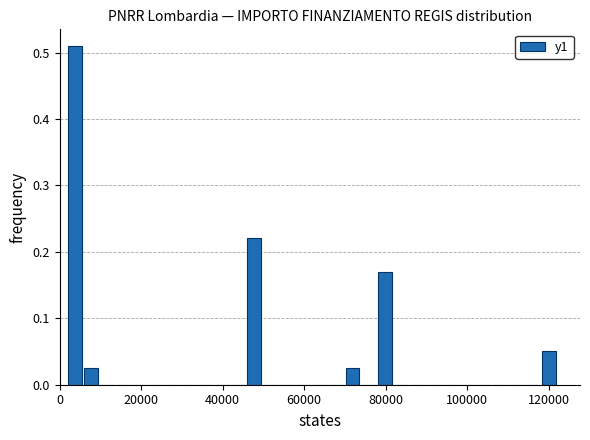

Read against the x-axis, roughly where is the centre of the tallest bar?

4000